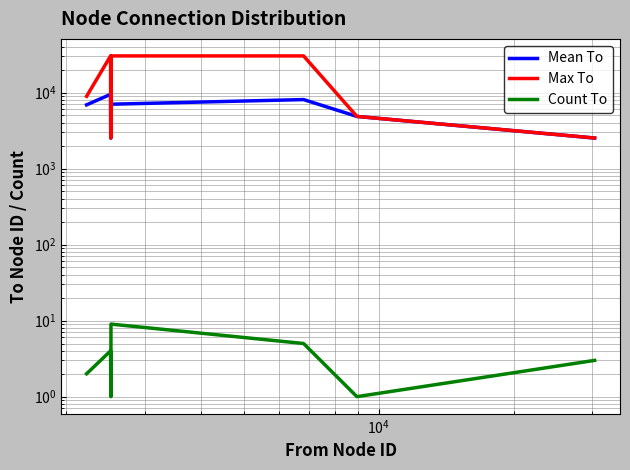

Is the value of Mean To at $\mathdefault{10^{4}}$ greater than the value of Max To at $\mathdefault{10^{6}}$?

No